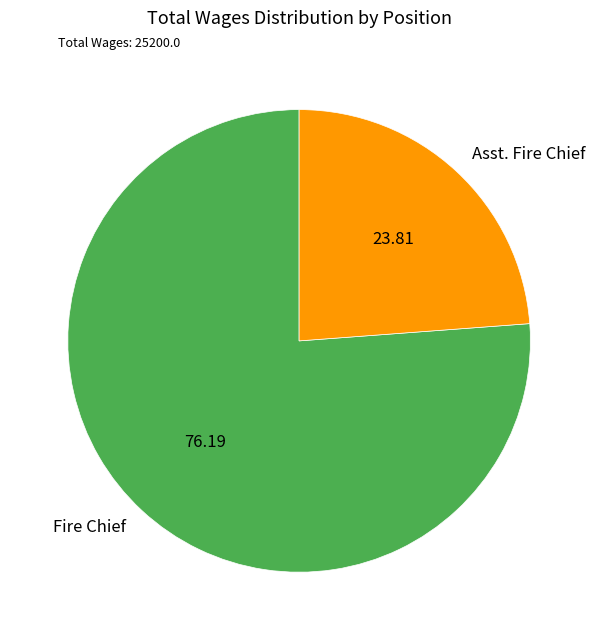

Rank the categories by value from lowest to highest.

Asst. Fire Chief, Fire Chief